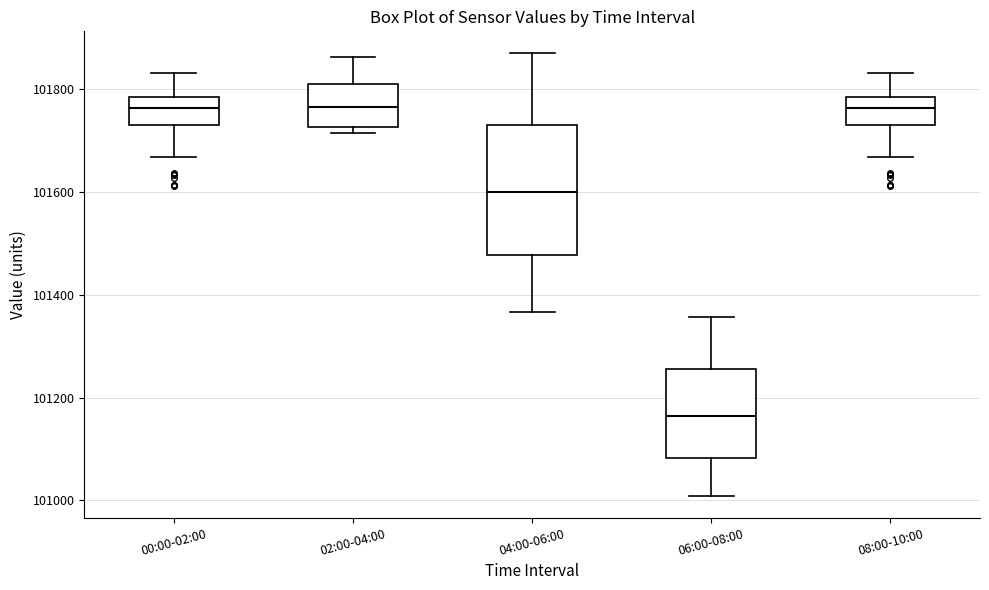

Reading left to right, read every box against the y-axis: the position of its median line, the range the box covers, and the ends of its whiskers. The values are not printed on the chart, so give them approximately, as read against the axis.

00:00-02:00: median 101760, box 101740 to 101780, whiskers 101660 to 101840
02:00-04:00: median 101760, box 101720 to 101820, whiskers 101720 (just below the box's lower edge) to 101860
04:00-06:00: median 101600, box 101480 to 101740, whiskers 101360 to 101880
06:00-08:00: median 101160, box 101080 to 101260, whiskers 101000 to 101360
08:00-10:00: median 101760, box 101740 to 101780, whiskers 101660 to 101840